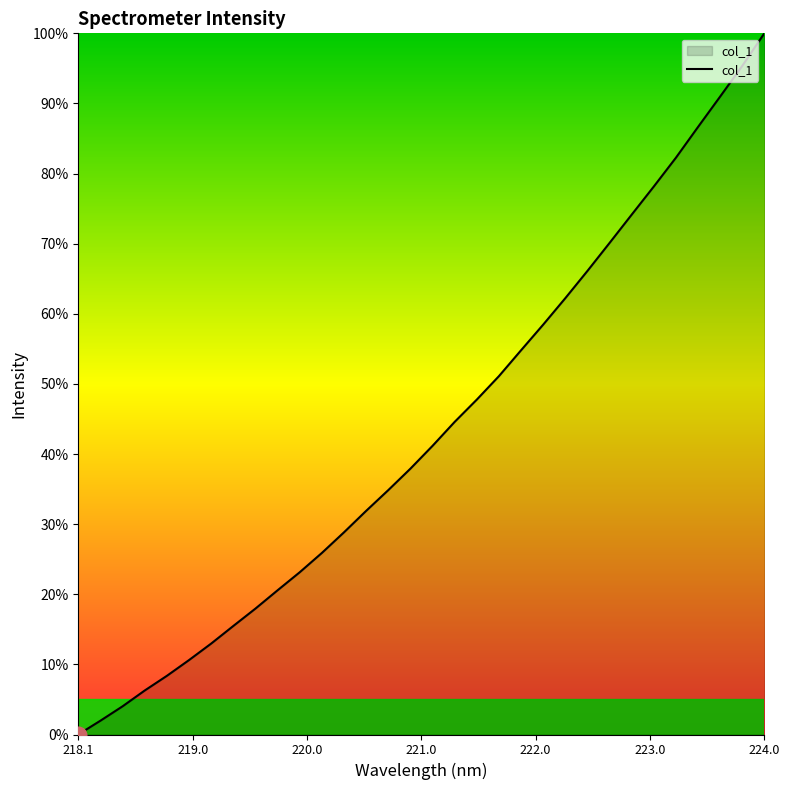

Reading left to right, list all the values displayed in this chart.

0.0	2.0	4.0	6.3	8.4	10.6	13.0	15.5	18.0	20.6	23.1	25.9	28.8	31.9	34.9	37.9	41.2	44.6	47.8	51.1	54.8	58.5	62.2	66.1	70.1	74.1	78.2	82.3	86.6	91.0	95.4	100.0